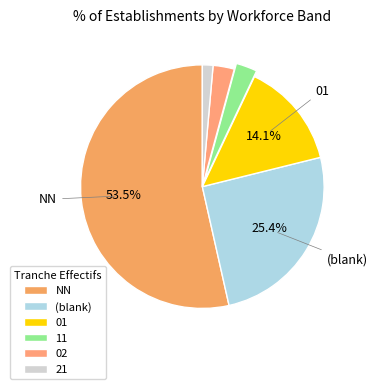

How many segments does this pie chart have?

6